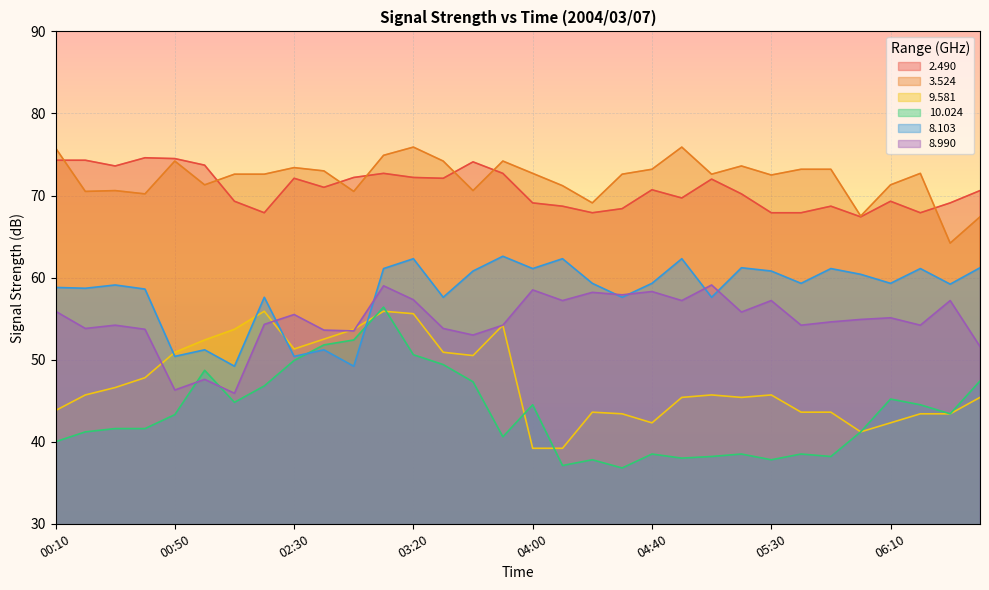

Rank the series by their maximum value, from lowest to highest.

9.581, 10.024, 8.990, 8.103, 2.490, 3.524